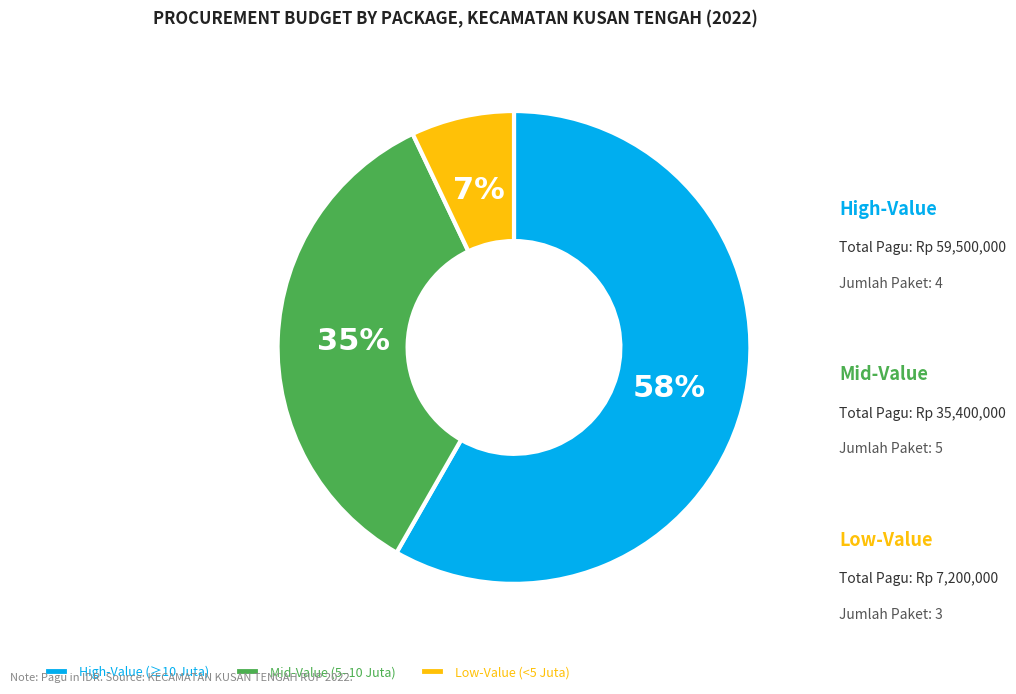

To the nearest percent, what portion does Mid-Value (5–10 Juta) represent?

35%